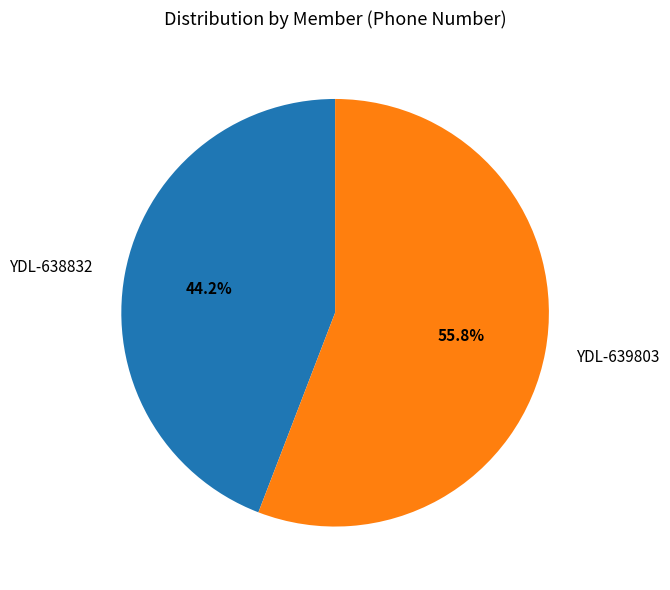

Which slice is the largest?

YDL-639803